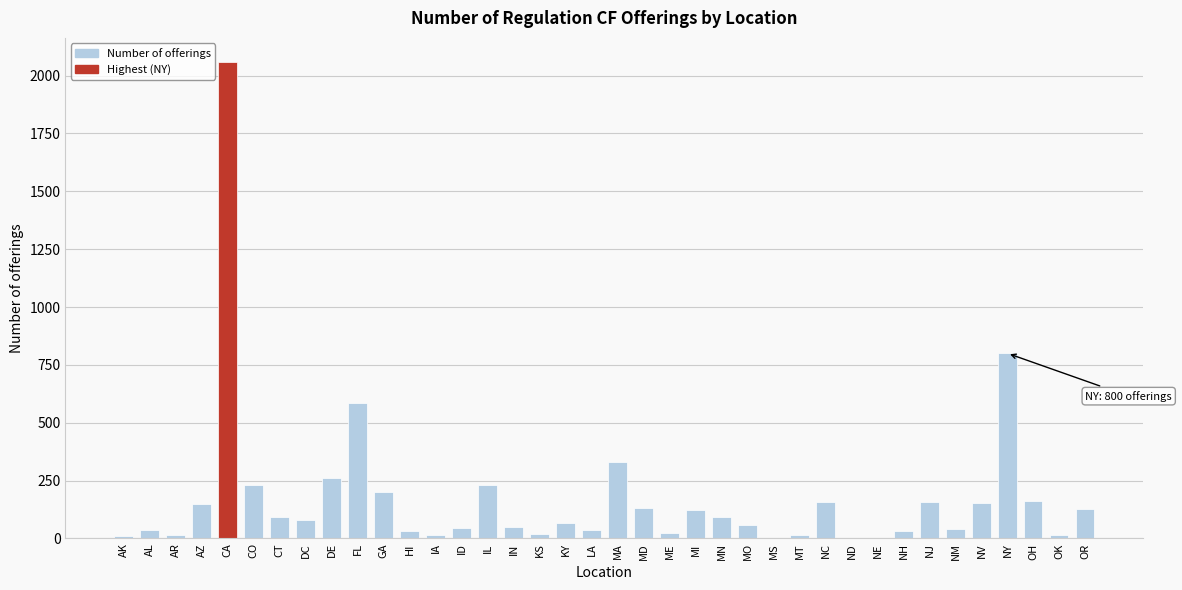

What is the maximum value shown in the chart?

2060